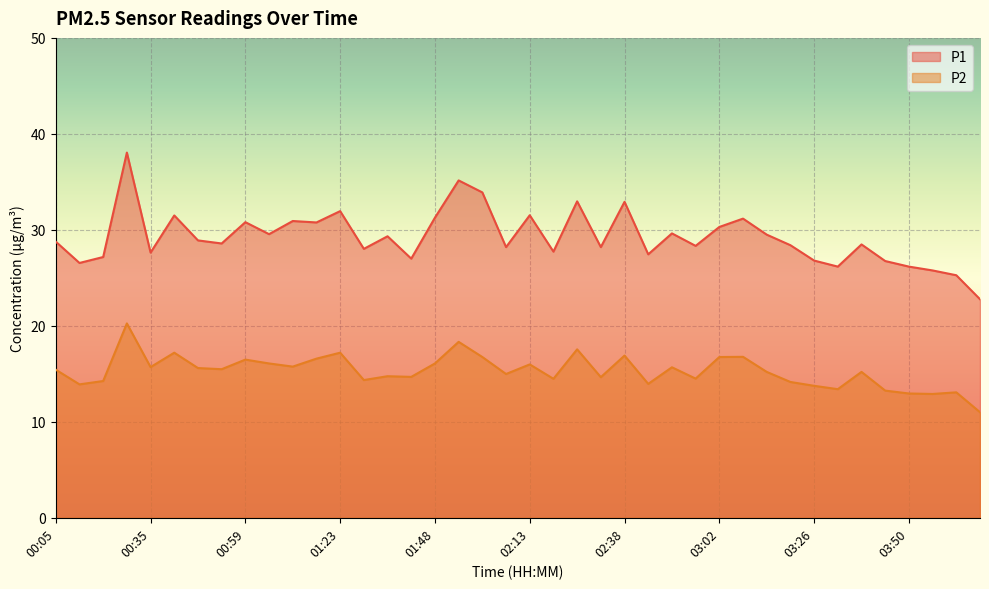

Reading left to right, transcribe all the data shown in this chart.

P1: 00:05=28.8	00:11=26.6	00:17=27.2	00:29=38.0	00:35=27.6	00:41=31.5	00:47=28.9	00:53=28.6	00:59=30.8	01:05=29.6	01:11=30.9	01:17=30.8	01:23=31.9	01:30=28.0	01:36=29.3	01:42=27.0	01:48=31.3	01:54=35.1	02:00=33.9	02:06=28.2	02:13=31.5	02:19=27.7	02:25=33.0	02:31=28.2	02:38=32.9	02:44=27.4	02:50=29.6	02:56=28.3	03:02=30.3	03:08=31.2	03:14=29.5	03:20=28.4	03:26=26.8	03:32=26.2	03:38=28.5	03:44=26.8	03:50=26.2	03:56=25.8	04:02=25.3	04:08=22.8
P2: 00:05=15.4	00:11=13.9	00:17=14.2	00:29=20.2	00:35=15.7	00:41=17.2	00:47=15.6	00:53=15.5	00:59=16.5	01:05=16.1	01:11=15.8	01:17=16.6	01:23=17.2	01:30=14.3	01:36=14.8	01:42=14.7	01:48=16.1	01:54=18.3	02:00=16.8	02:06=15.0	02:13=16.0	02:19=14.5	02:25=17.6	02:31=14.7	02:38=16.9	02:44=13.9	02:50=15.7	02:56=14.5	03:02=16.8	03:08=16.8	03:14=15.2	03:20=14.2	03:26=13.8	03:32=13.4	03:38=15.2	03:44=13.2	03:50=12.9	03:56=12.9	04:02=13.1	04:08=11.0